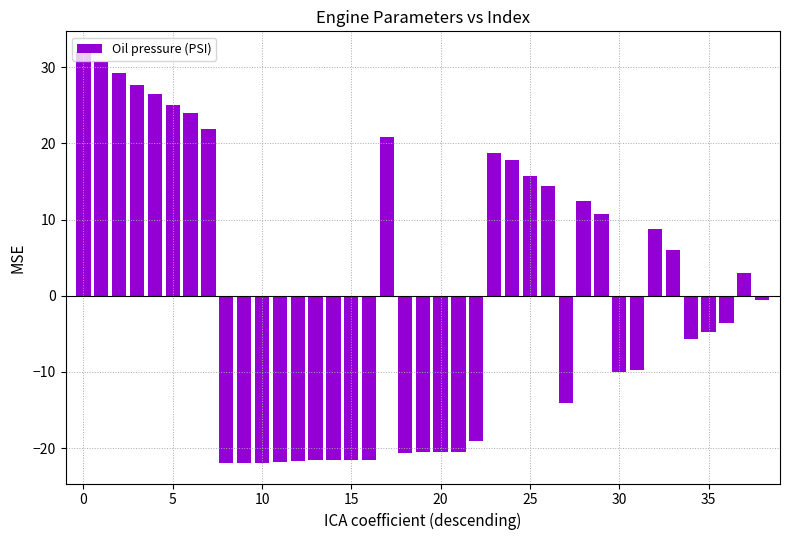

What is the difference between the maximum and minimum values?

53.9